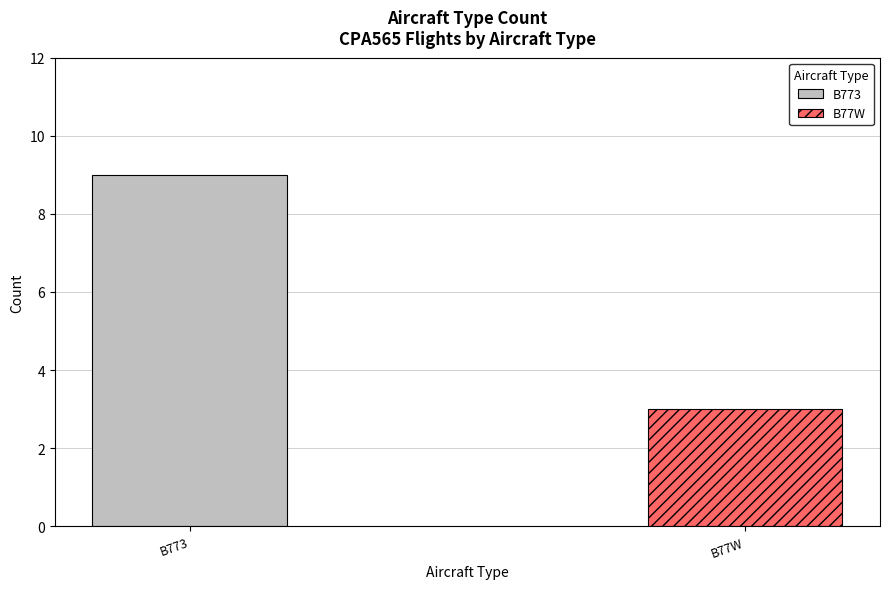

The value of B77W at CPA565 B773 is 2. True or false?

False